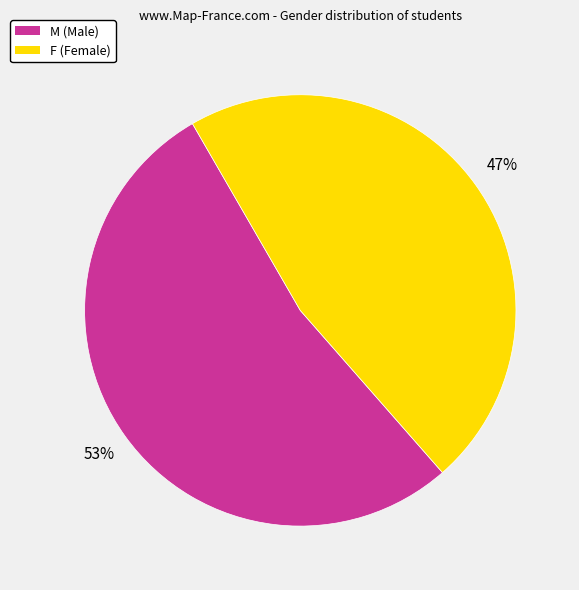

What is the largest slice in the pie chart?

M